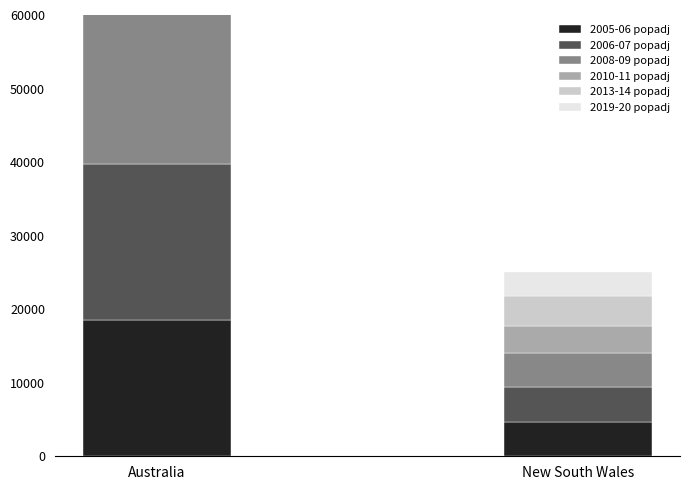

Reading left to right, transcribe all the data shown in this chart.

2005-06 popadj: 18537.7	4679.9
2006-07 popadj: 21206.6	4714.0
2008-09 popadj: 24203.7	4643.1
2010-11 popadj: 19473.7	3692.3
2013-14 popadj: 19945.3	4124.8
2019-20 popadj: 19860.5	3173.7